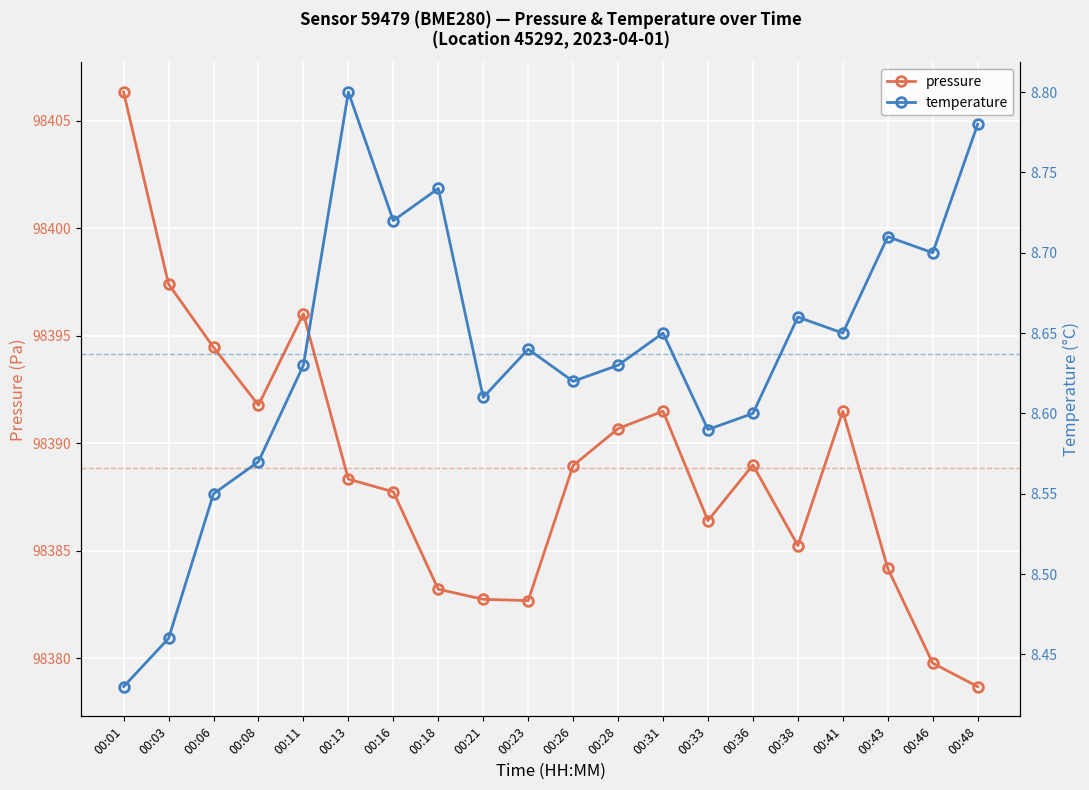

What are all the series names shown in the legend?

pressure, temperature